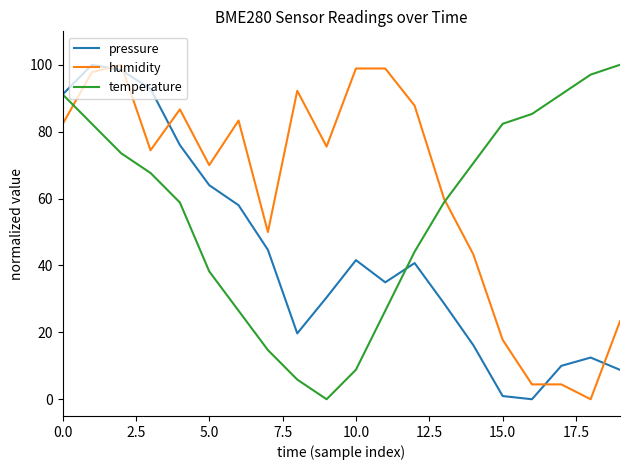

What is the sum of all humidity values?

1251.1